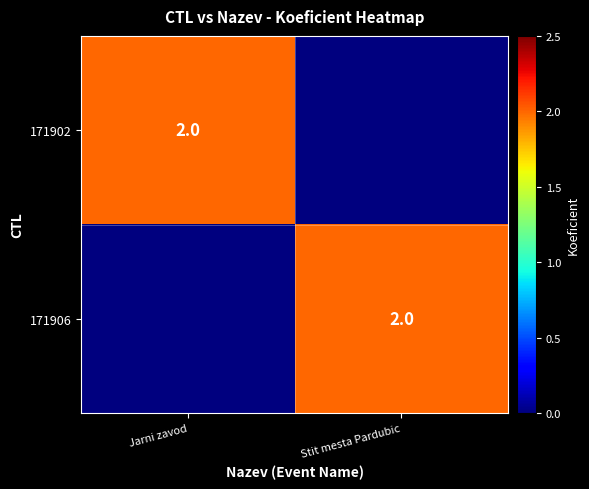

The value of 171902 at Jarni zavod is 2. True or false?

True